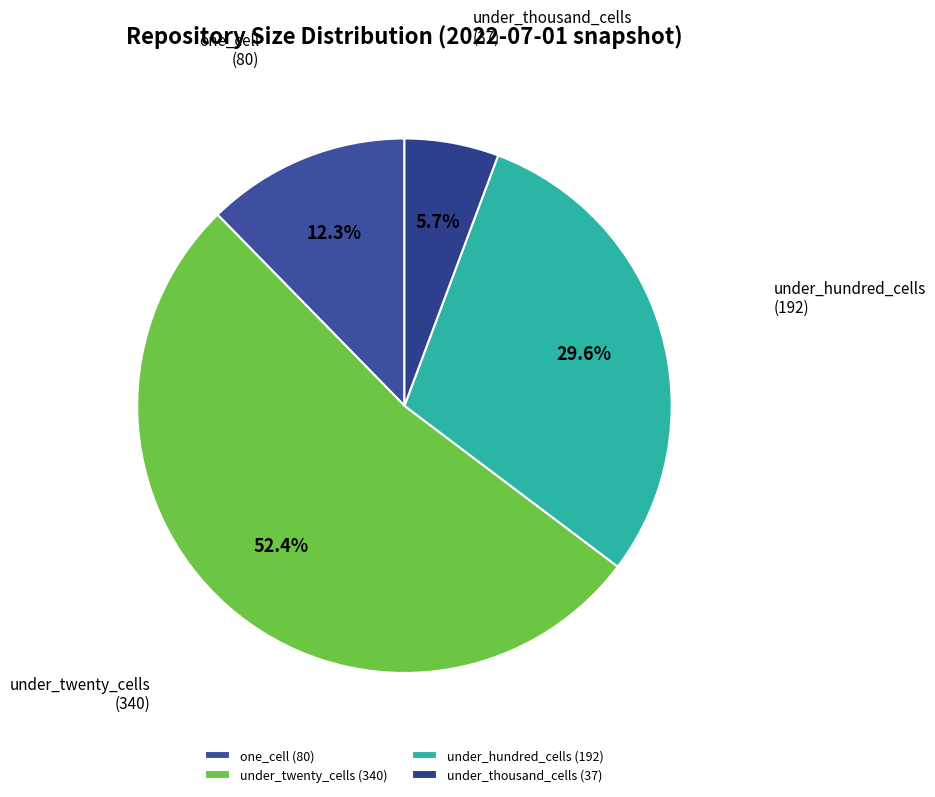

Is there a majority slice in this chart?

Yes